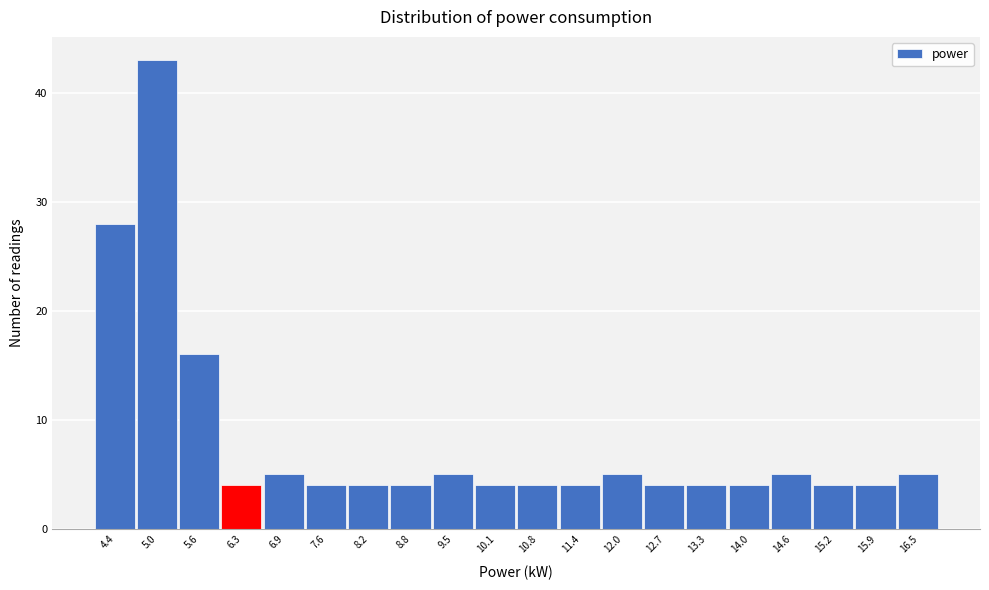

Reading right to left, extract all data points from this chart.

5	4	4	5	4	4	4	5	4	4	4	5	4	4	4	5	4	16	43	28